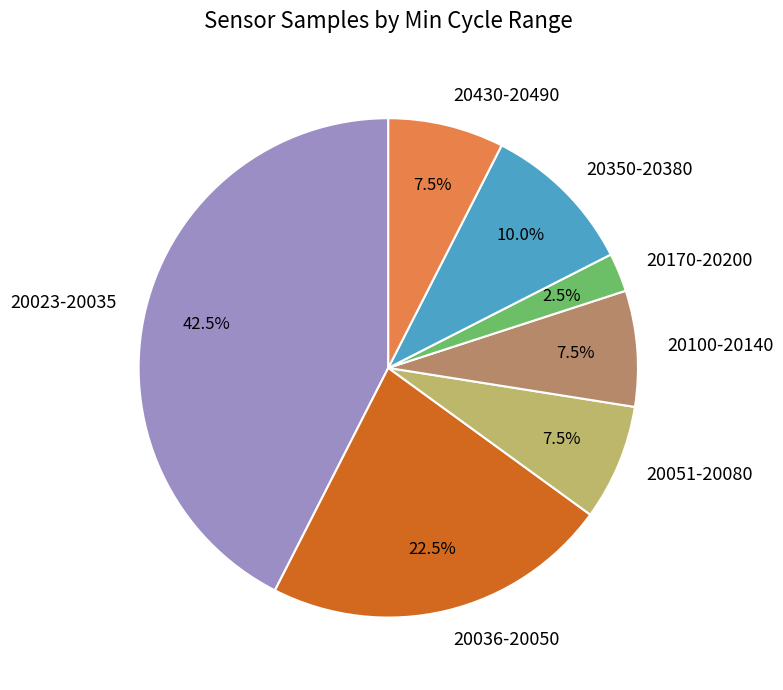

Combined, what portion of the pie is 20170-20200 and 20051-20080?

10.0%